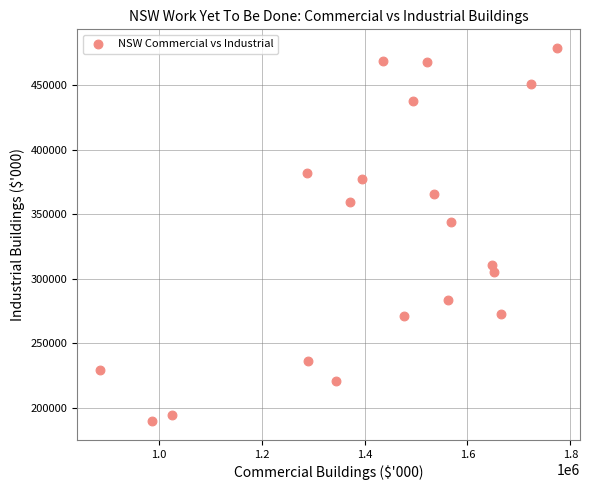

What is the range of Y values (max minus min)?

288787